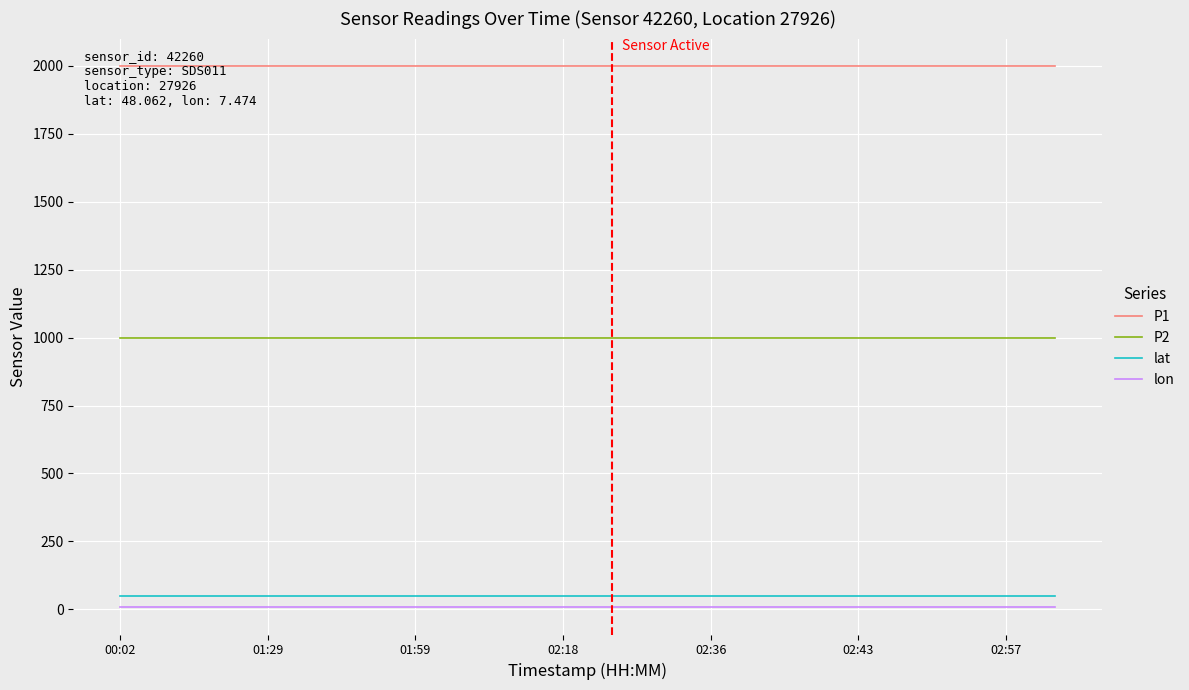

At how many categories does at least one series exceed 1710?

20